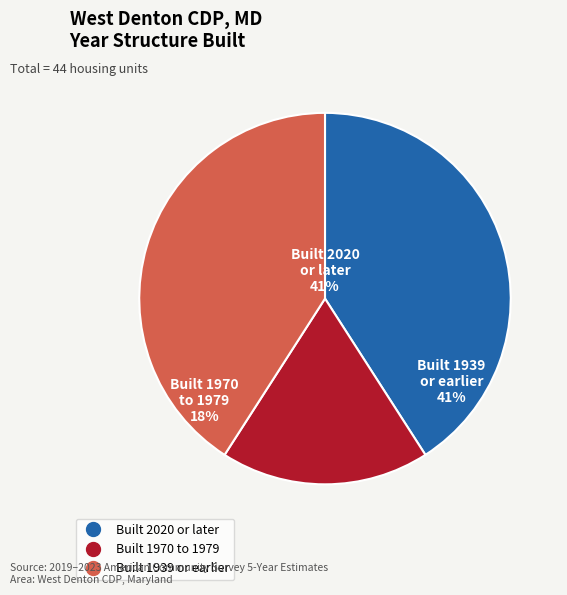

What percentage is the Built 1939 or earlier slice, to the nearest percent?

41%